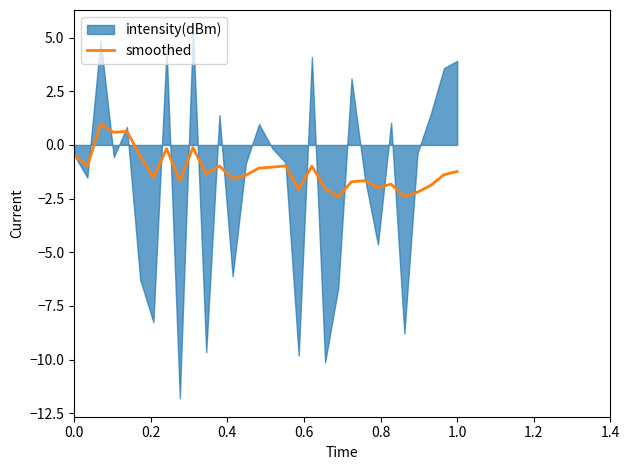

What is the lowest value of the smoothed series?

-2.4